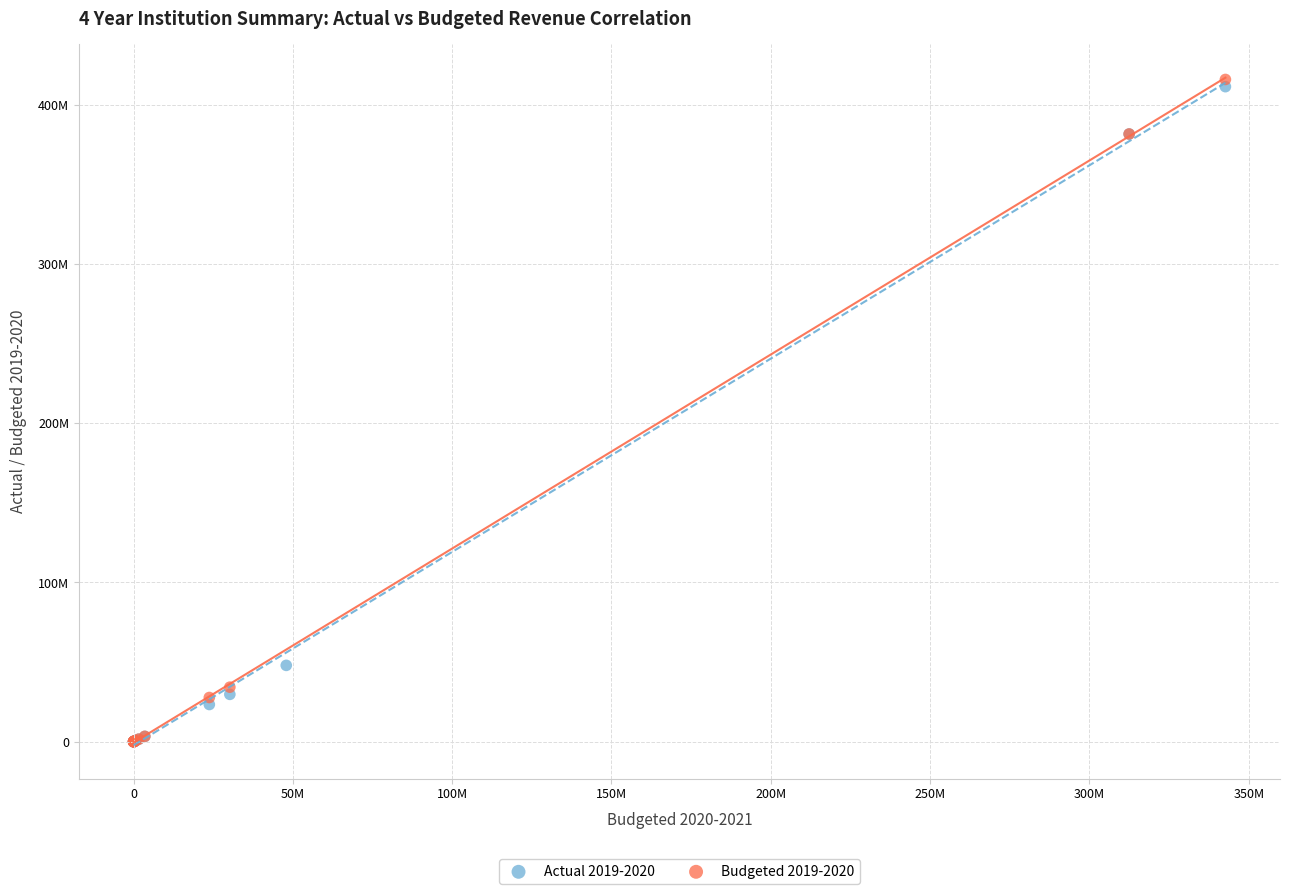

What are all the series names shown in the legend?

Actual 2019-2020, Budgeted 2019-2020